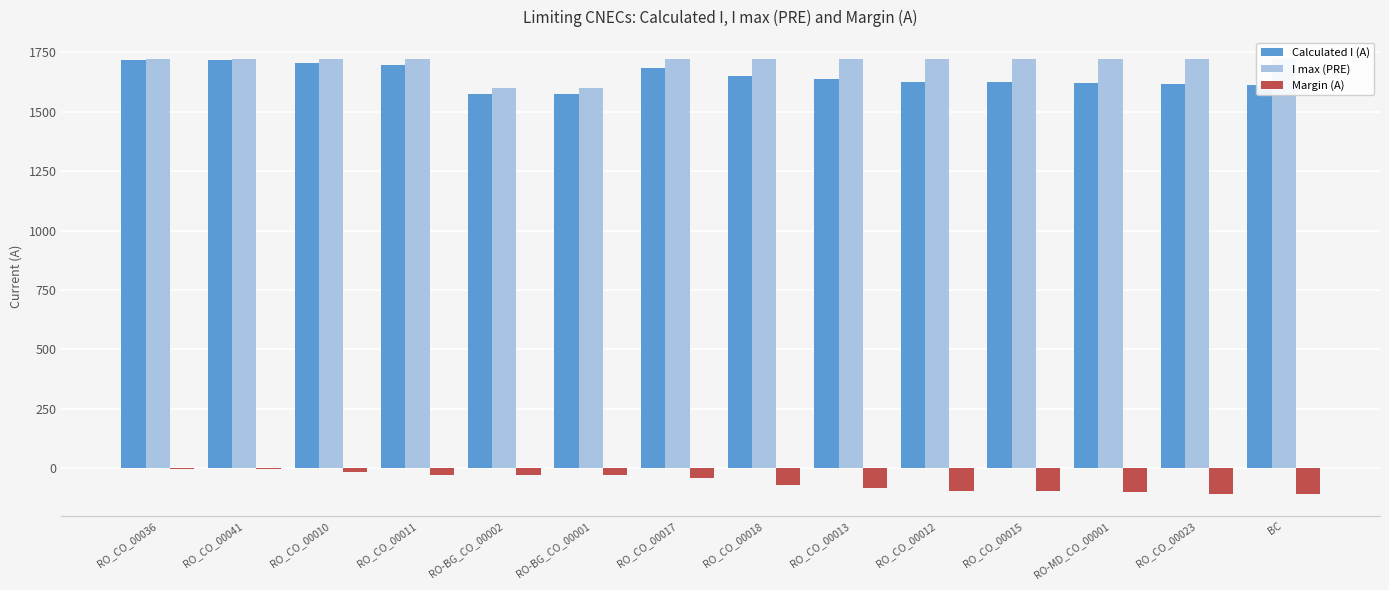

Between RO_CO_00011 and RO-BG_CO_00002, which series saw the biggest shift?

I max (PRE)